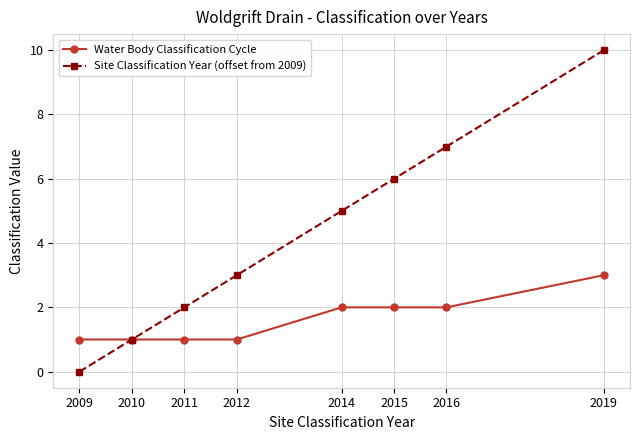

How many Site Classification Year (offset from 2009) values are between 2 and 7?

5